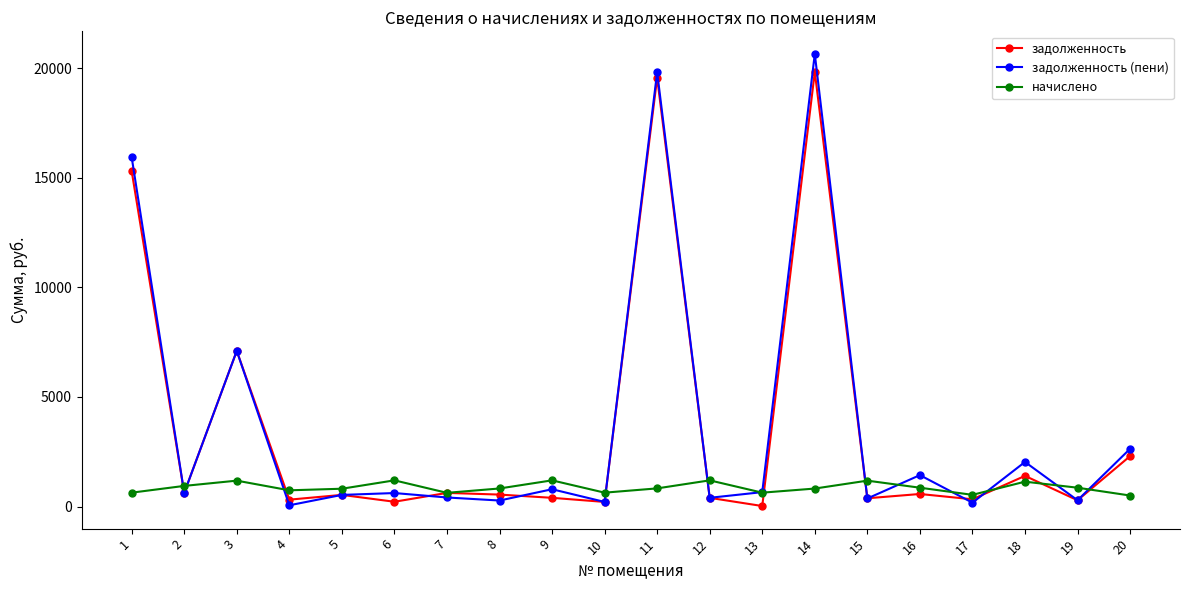

What is the total value across all series at 15?

1927.1